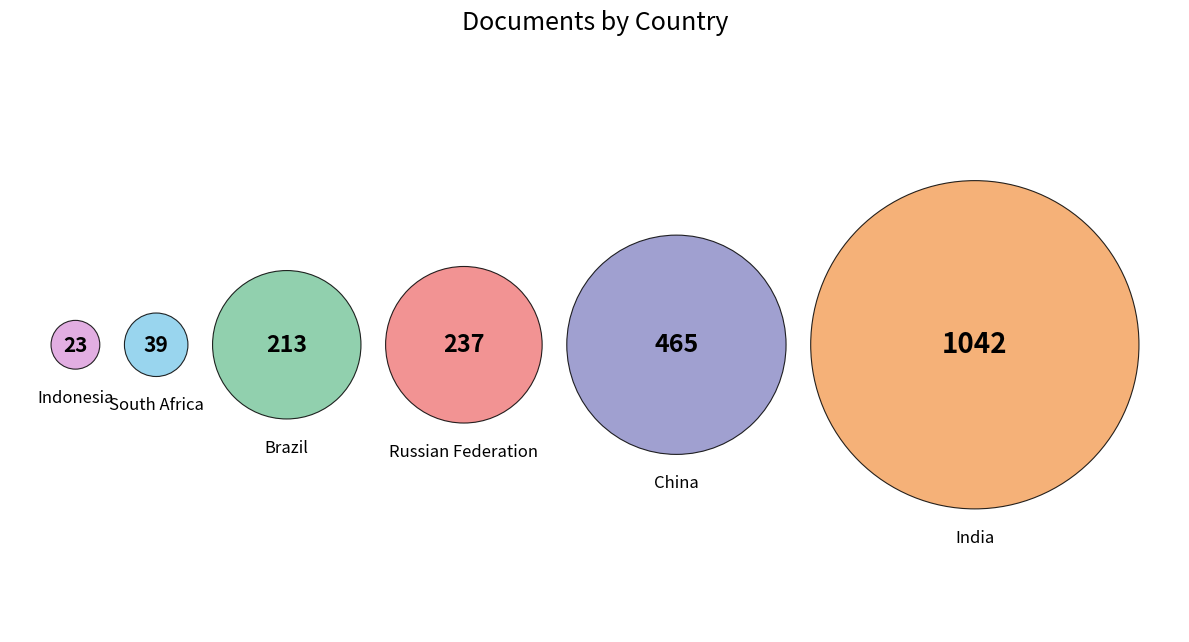

To the nearest percent, what is the difference between the China and Indonesia slice percentages?

22%